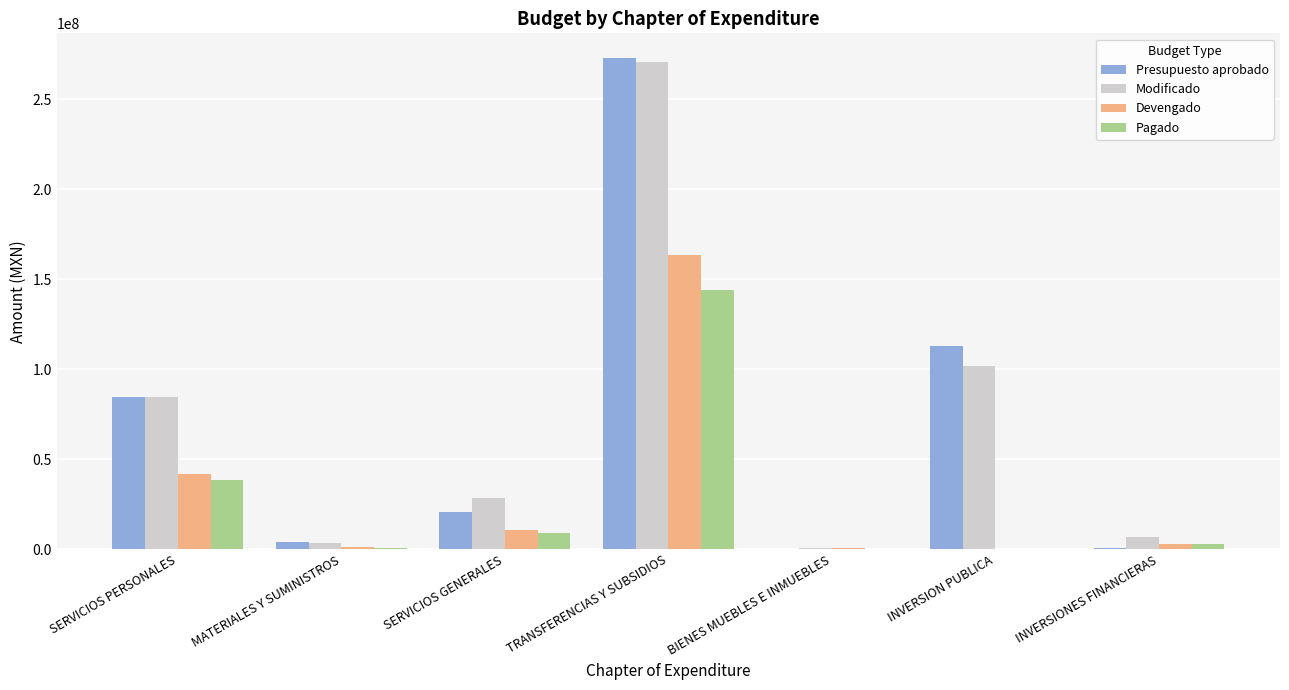

Where is Presupuesto aprobado nearest to the value 136439821?

INVERSION PUBLICA